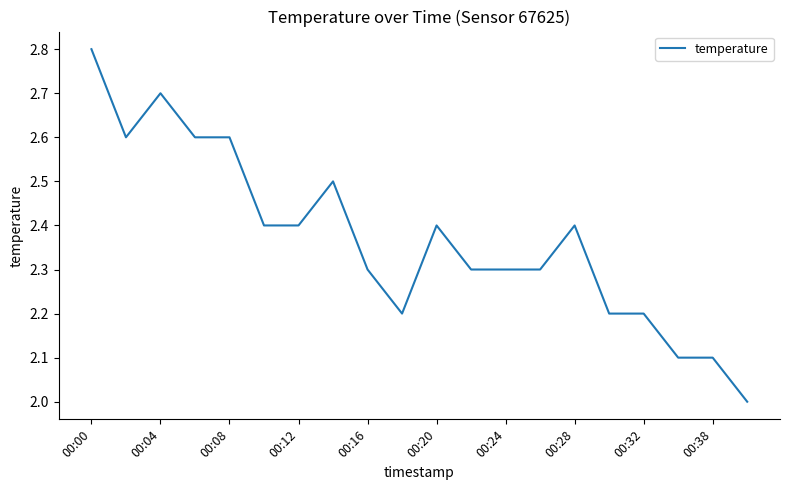

What is the maximum value shown in the chart?

2.8